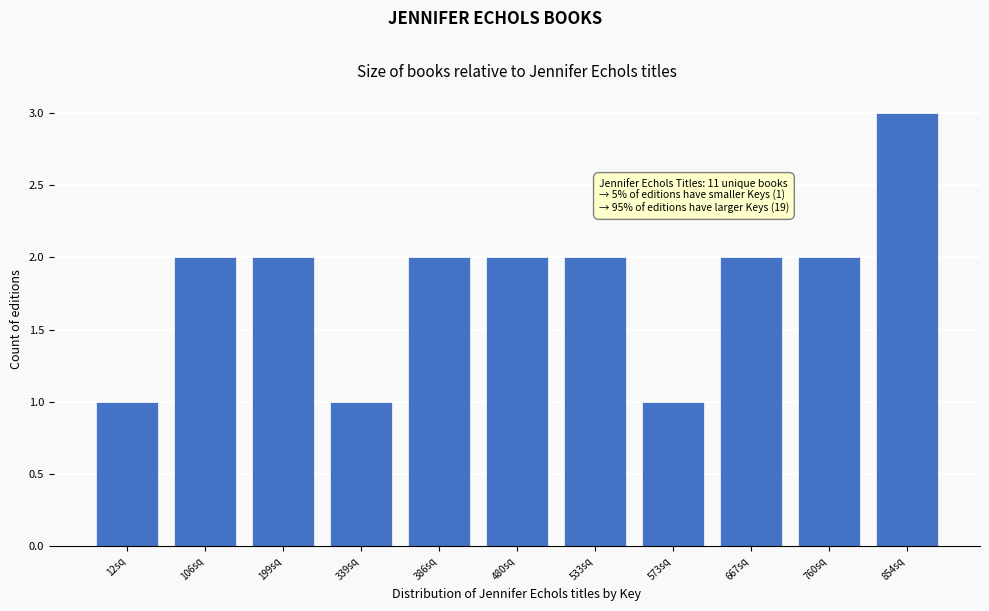

Reading right to left, what are all the values shown in this chart?

854sq=3	760sq=2	667sq=2	573sq=1	533sq=2	480sq=2	386sq=2	339sq=1	199sq=2	106sq=2	12sq=1